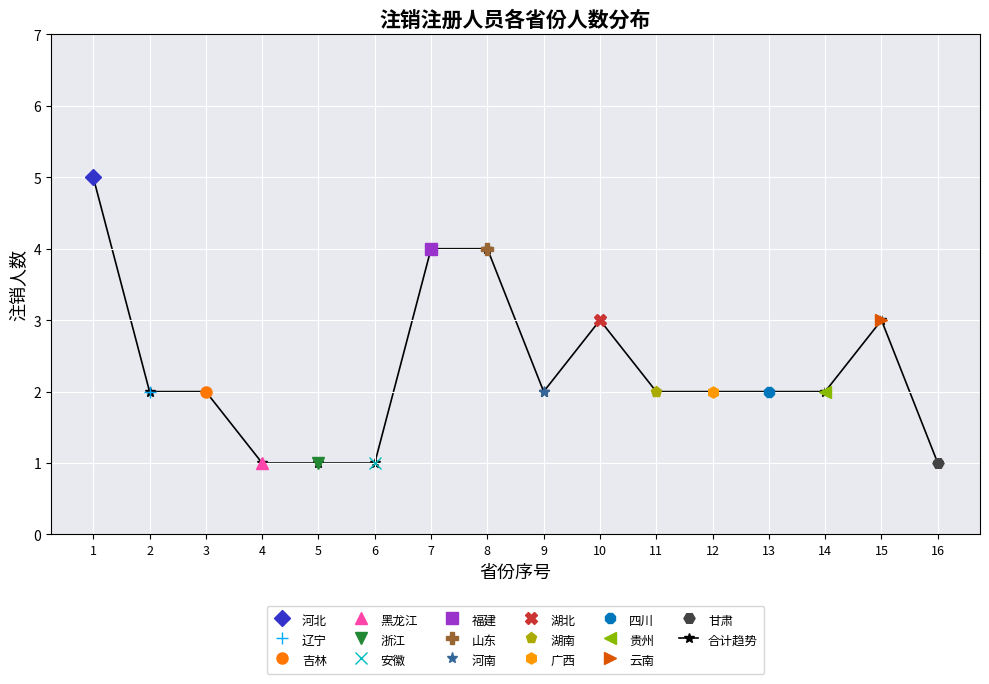

Reading right to left, list all the values displayed in this chart.

1	3	2	2	2	2	3	2	4	4	1	1	1	2	2	5